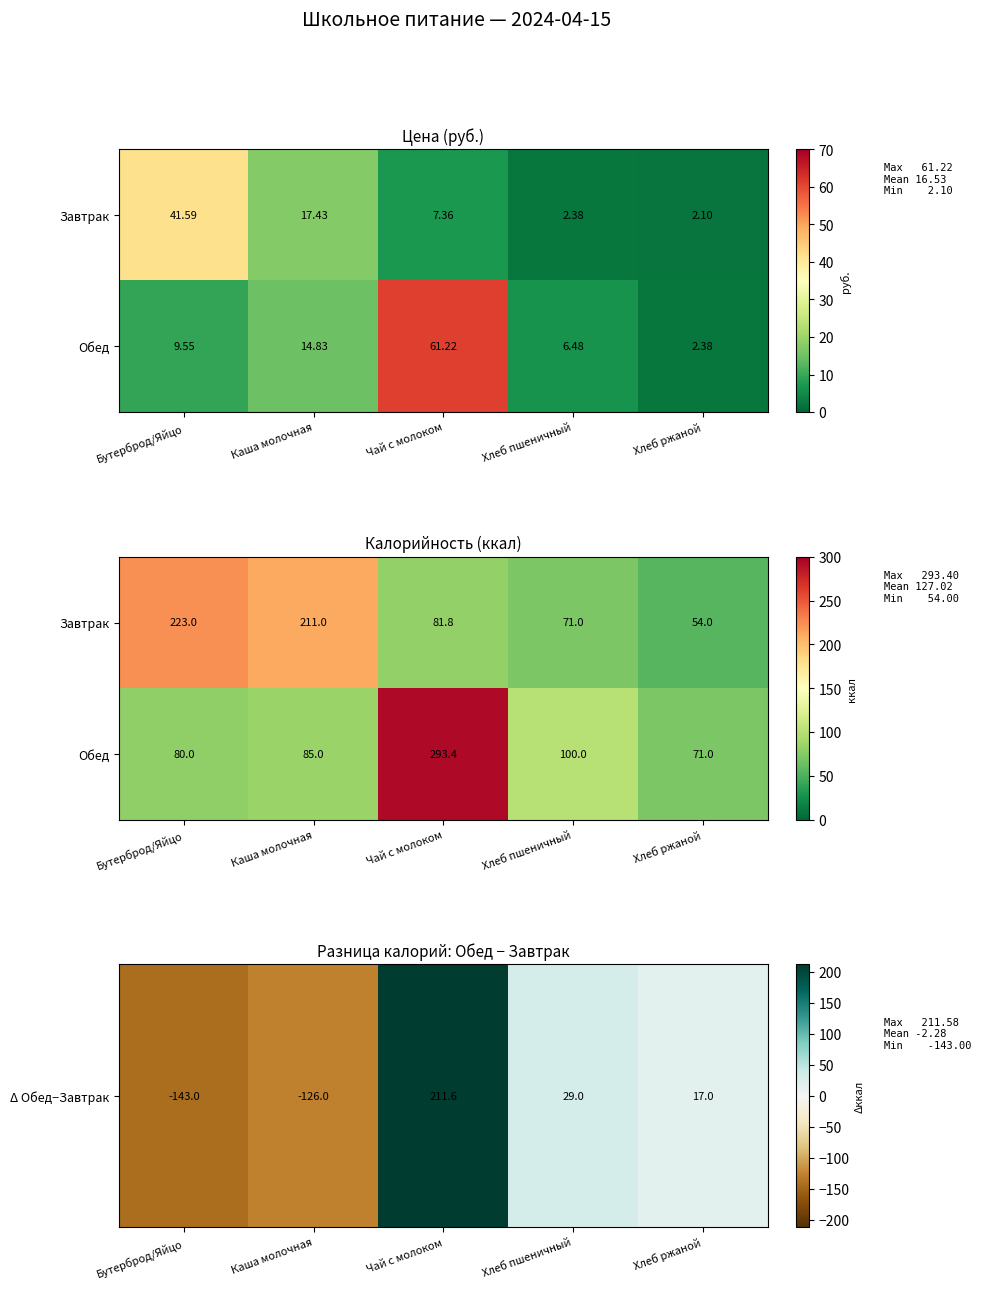

What is the approximate value of Обед at Хлеб пшеничный?

100.0